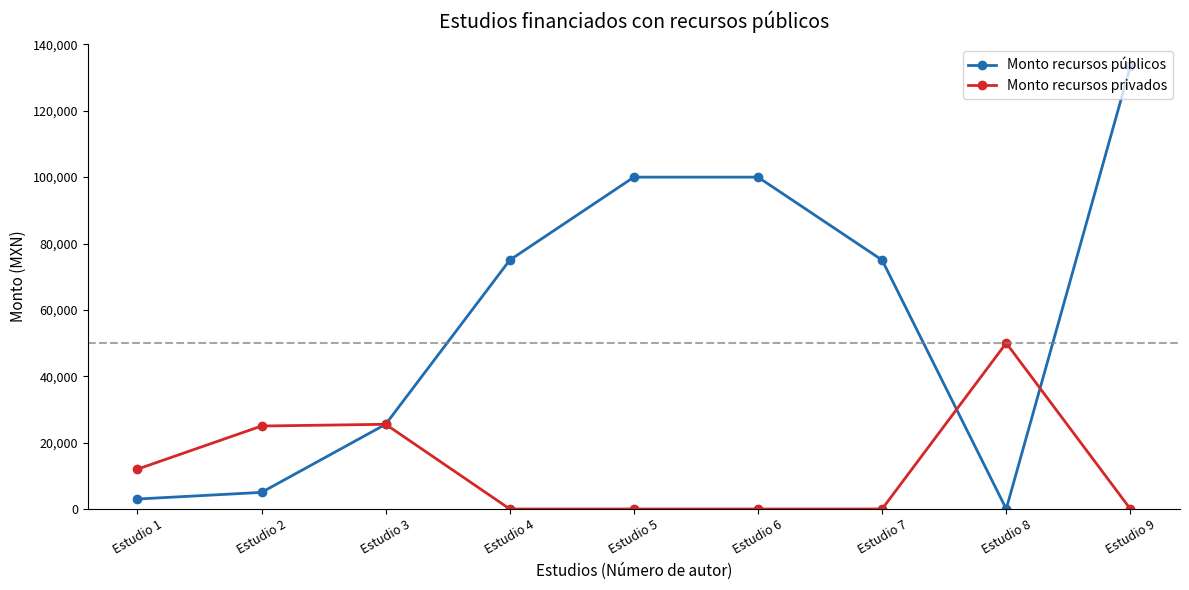

What is the average value of the Monto recursos públicos series?

57436